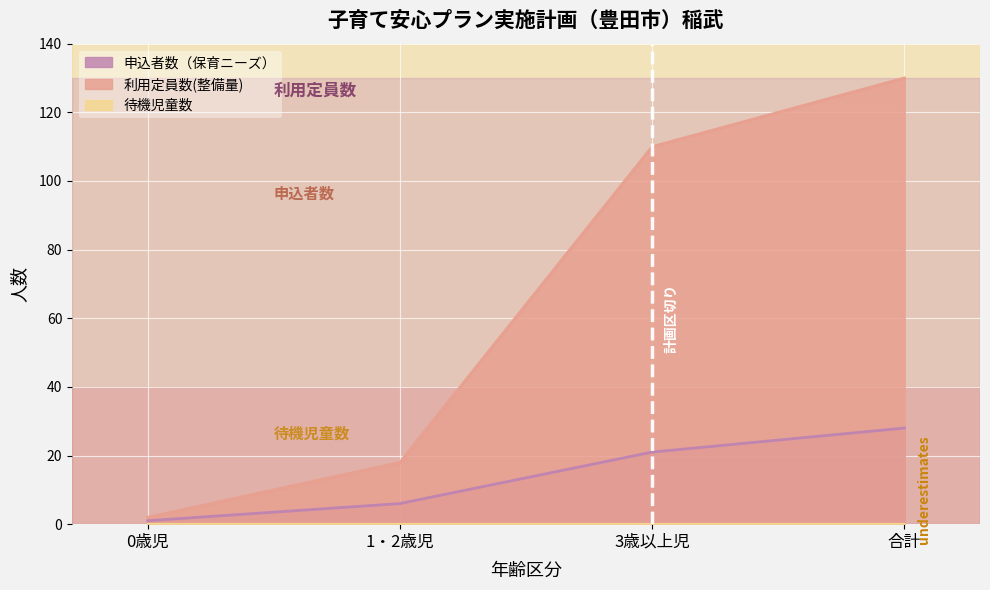

What is the label of the 3rd point from the left?

3歳以上児